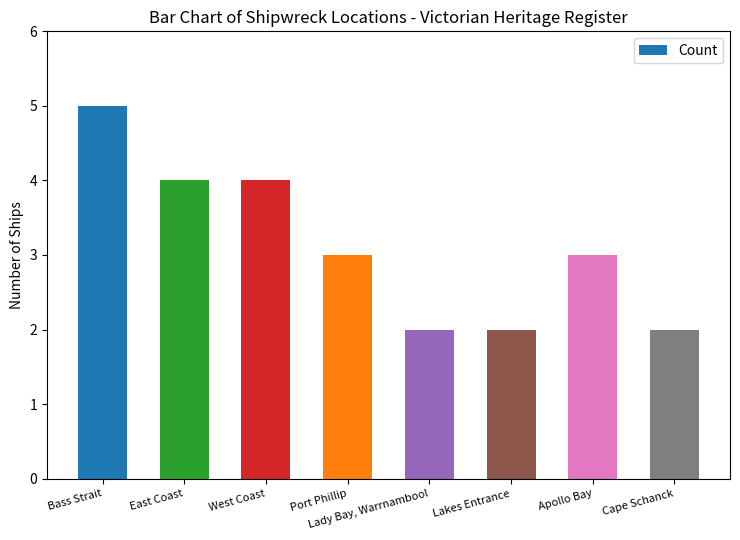

What is the label of the 5th bar from the left?

Lady Bay, Warrnambool